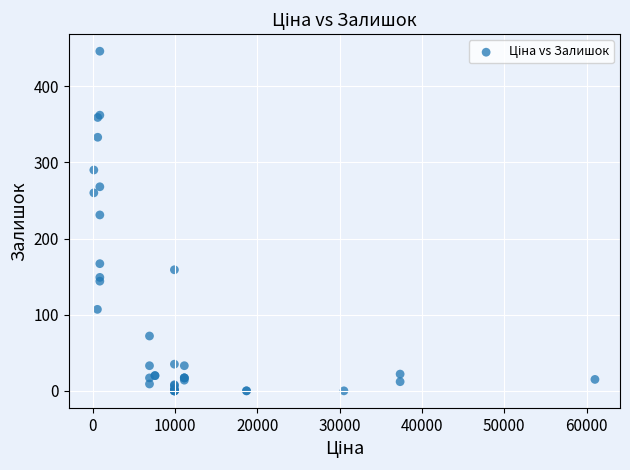

What Y value in the scatter plot is closest to 223?

231